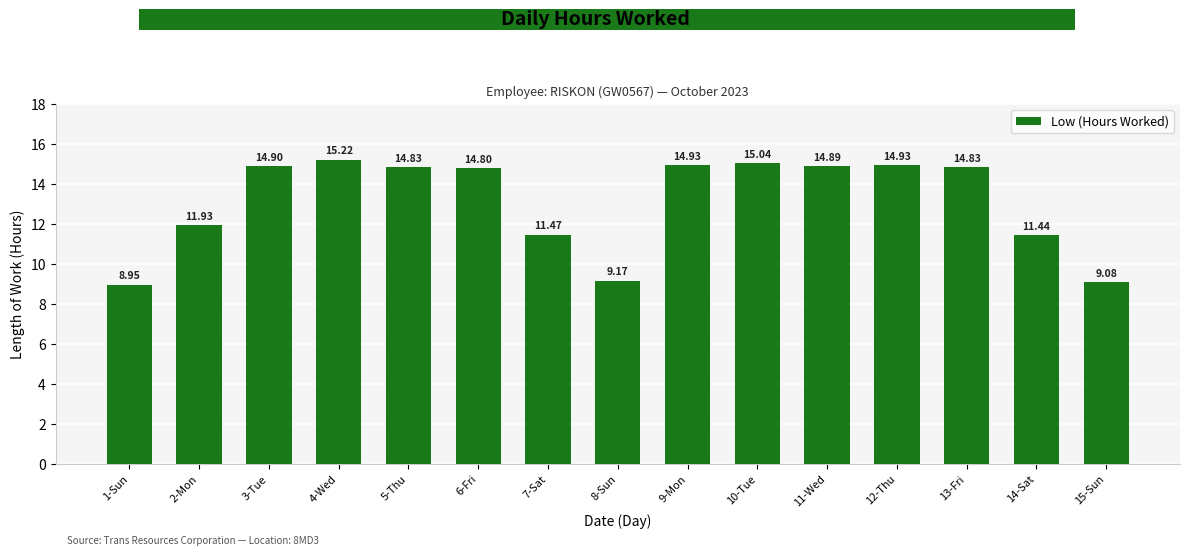

True or false: the data shows 15.0 at 10-Tue.

True